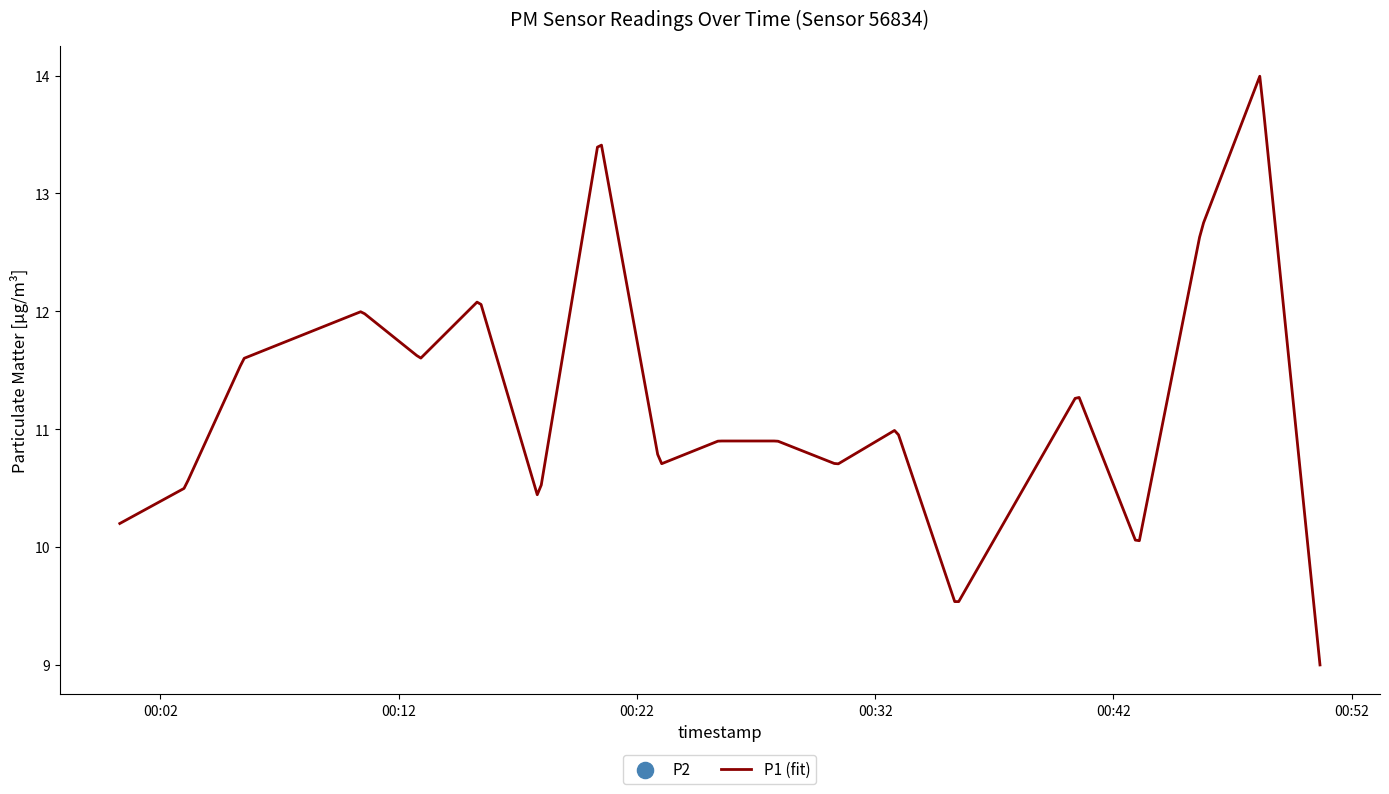

Which series has the widest spread of Y values?

P1